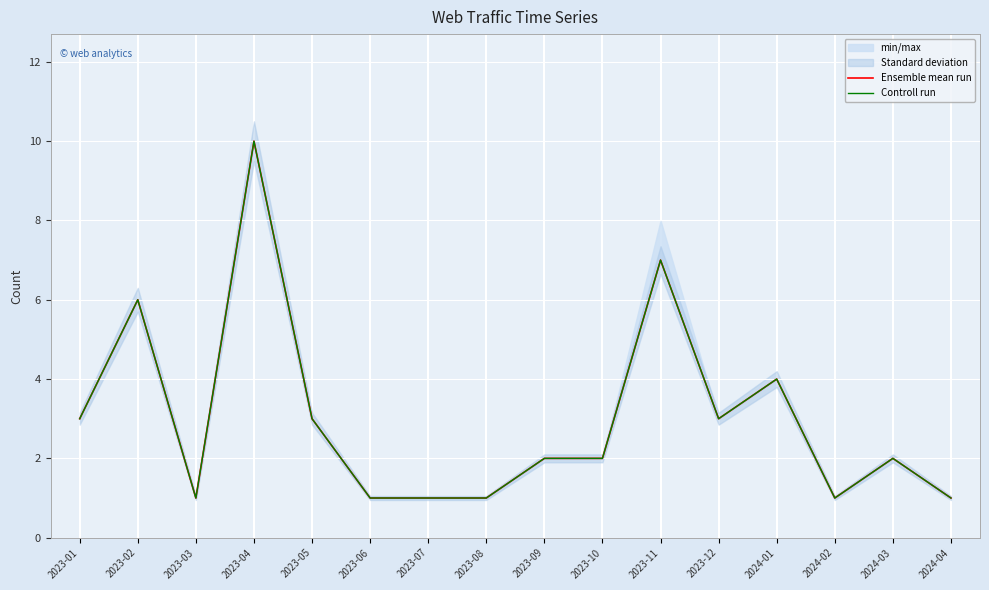

Which label corresponds to the smallest value in the chart?

2023-03